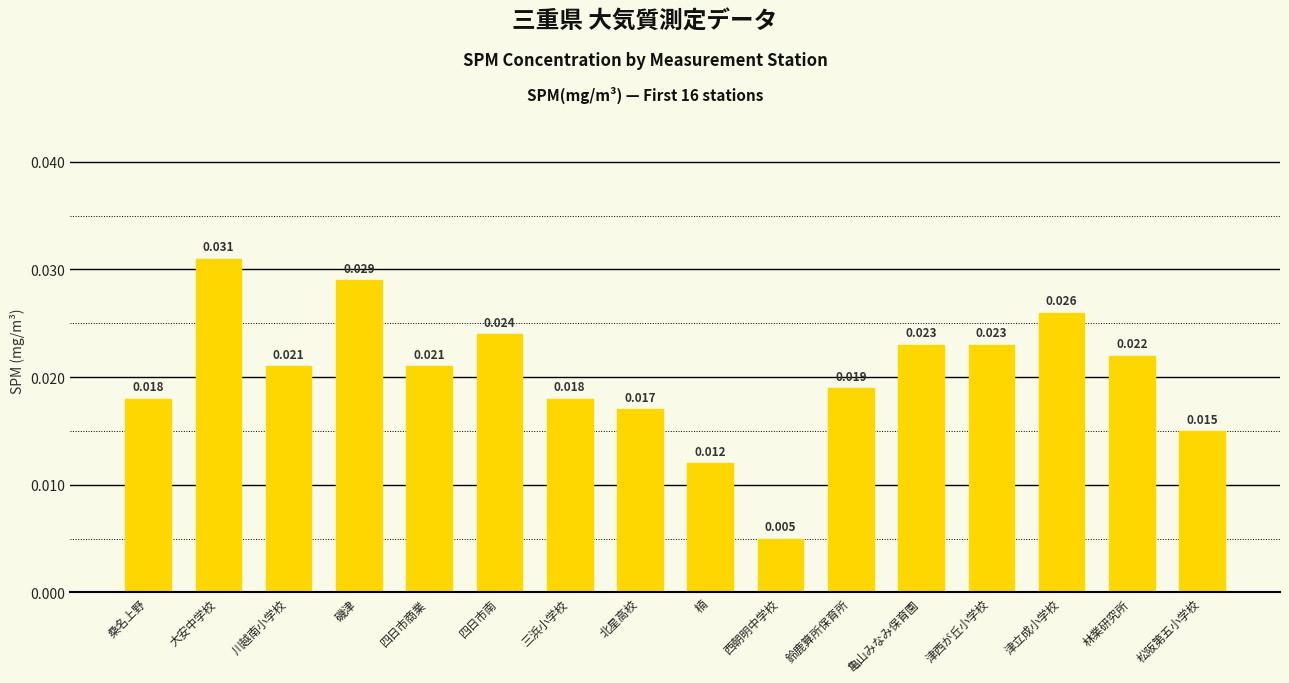

Which category has the highest value across all series?

大安中学校